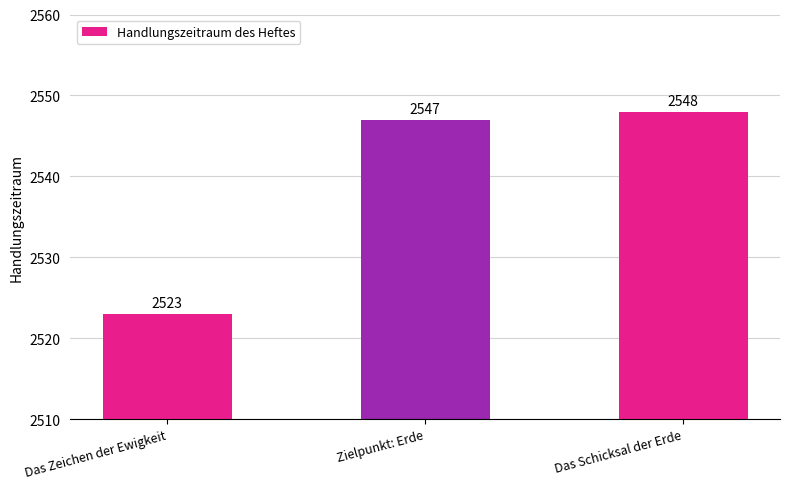

Reading left to right, list all the values displayed in this chart.

Das Zeichen der Ewigkeit=2523	Zielpunkt: Erde=2547	Das Schicksal der Erde=2548